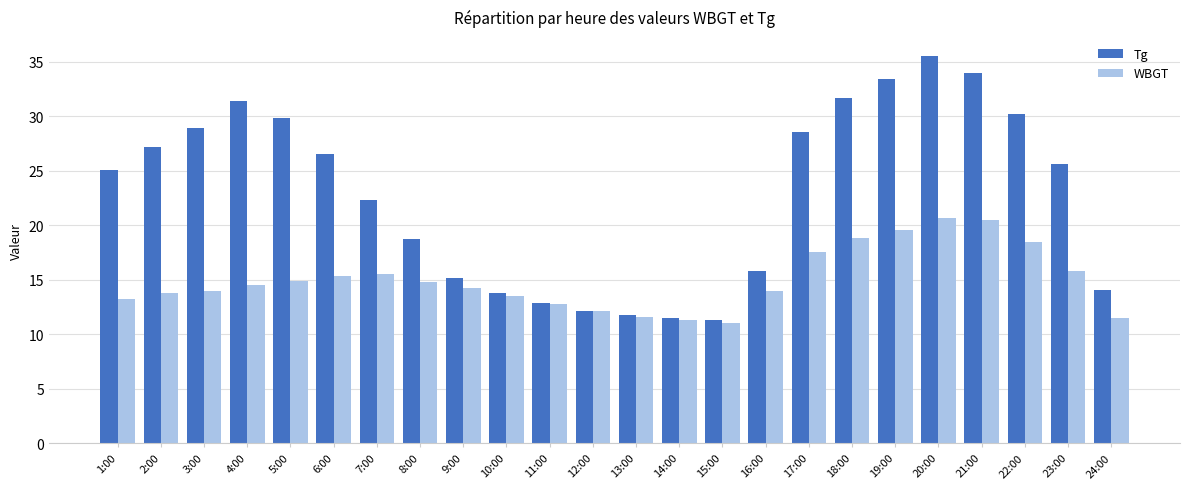

Is the value of Tg at 2:00 greater than the value of WBGT at 20:00?

Yes